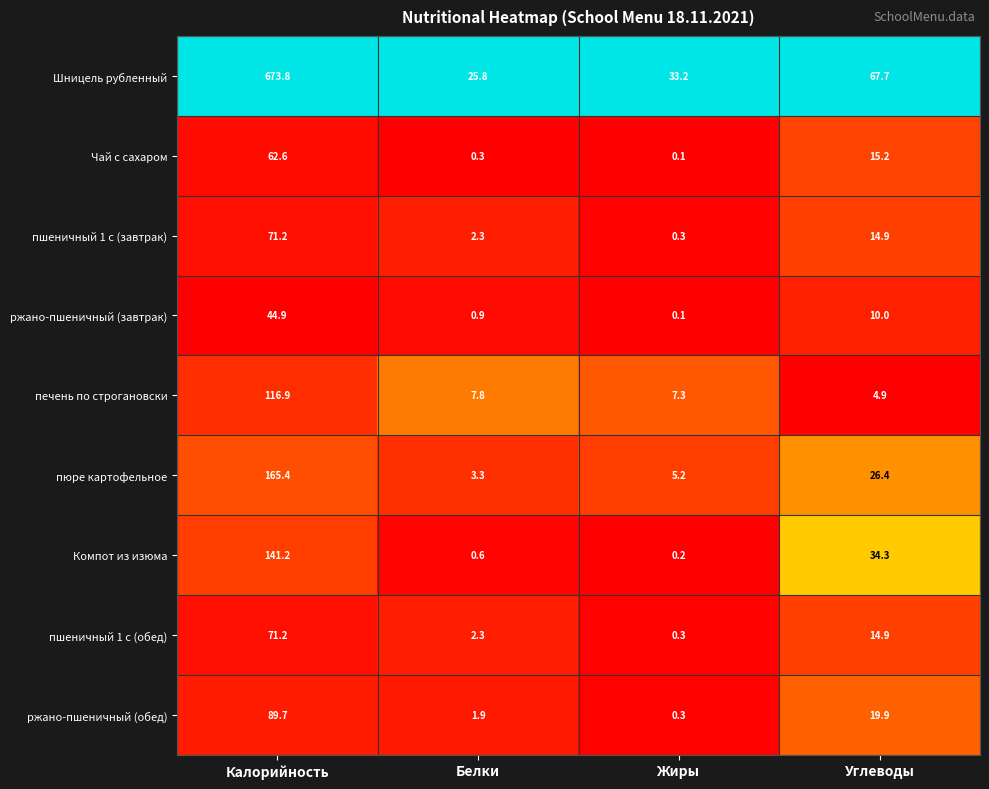

The Чай с сахаром series shows 0.3 at Белки. True or false?

True